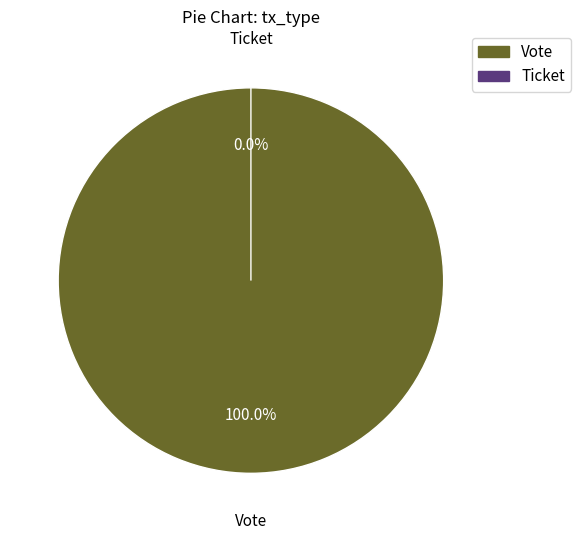

The Vote slice represents 92% of the pie. True or false?

False